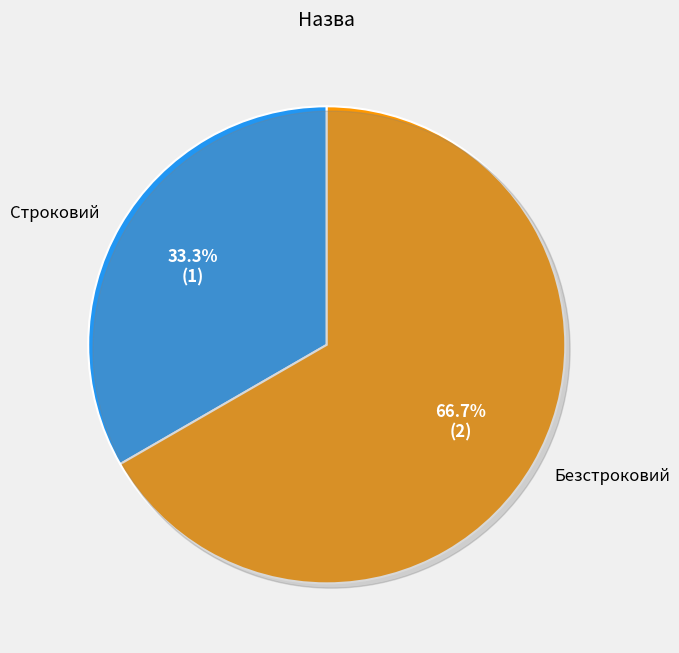

What is the ratio of the value at Безстроковий to the value at Строковий?

2.0